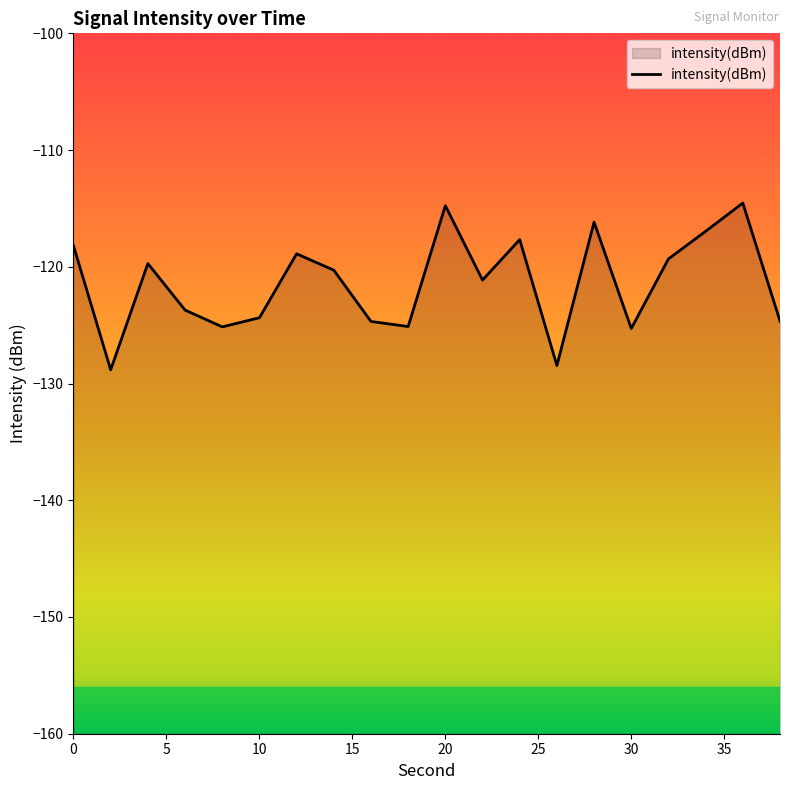

Where is the data nearest to the value -121?

22